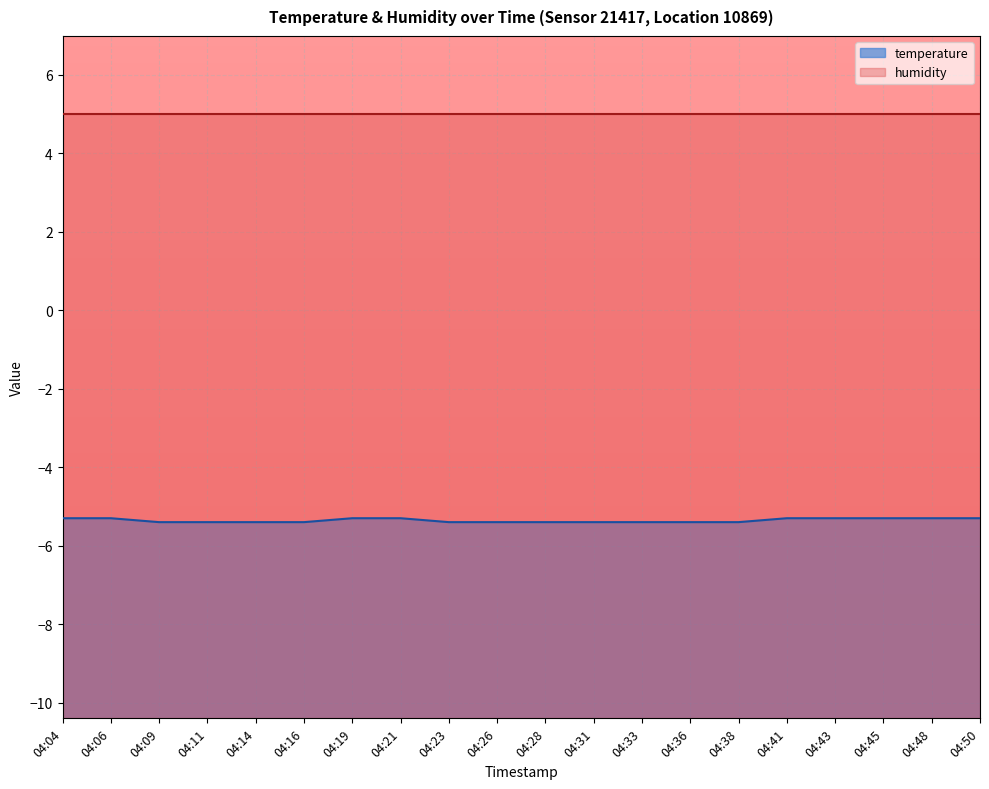

What is the sum of all values?

-107.1